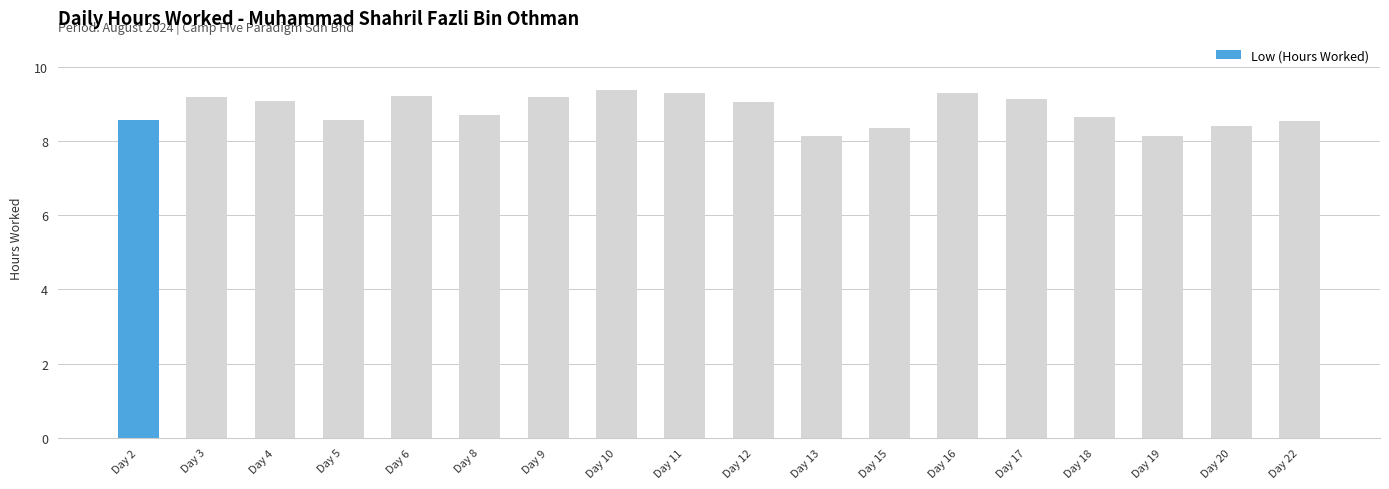

Between Day 20 and Day 11, which is larger?

Day 11